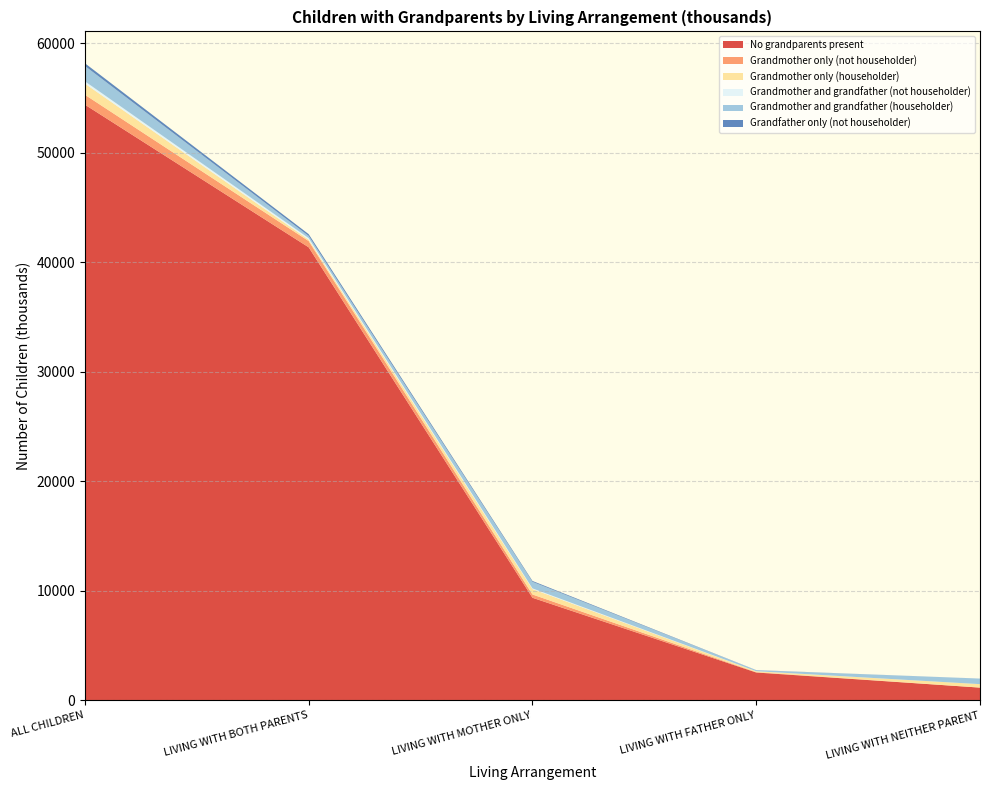

Reading left to right, transcribe all the data shown in this chart.

No grandparents present: ALL CHILDREN=54396	LIVING WITH BOTH PARENTS=41366	LIVING WITH MOTHER ONLY=9355	LIVING WITH FATHER ONLY=2527	LIVING WITH NEITHER PARENT=1148
Grandmother only (not householder): ALL CHILDREN=904	LIVING WITH BOTH PARENTS=572	LIVING WITH MOTHER ONLY=300	LIVING WITH FATHER ONLY=32	LIVING WITH NEITHER PARENT=0
Grandmother only (householder): ALL CHILDREN=1021	LIVING WITH BOTH PARENTS=133	LIVING WITH MOTHER ONLY=494	LIVING WITH FATHER ONLY=79	LIVING WITH NEITHER PARENT=316
Grandmother and grandfather (not householder): ALL CHILDREN=206	LIVING WITH BOTH PARENTS=135	LIVING WITH MOTHER ONLY=63	LIVING WITH FATHER ONLY=8	LIVING WITH NEITHER PARENT=0
Grandmother and grandfather (householder): ALL CHILDREN=1404	LIVING WITH BOTH PARENTS=201	LIVING WITH MOTHER ONLY=601	LIVING WITH FATHER ONLY=92	LIVING WITH NEITHER PARENT=510
Grandfather only (not householder): ALL CHILDREN=249	LIVING WITH BOTH PARENTS=162	LIVING WITH MOTHER ONLY=77	LIVING WITH FATHER ONLY=10	LIVING WITH NEITHER PARENT=0